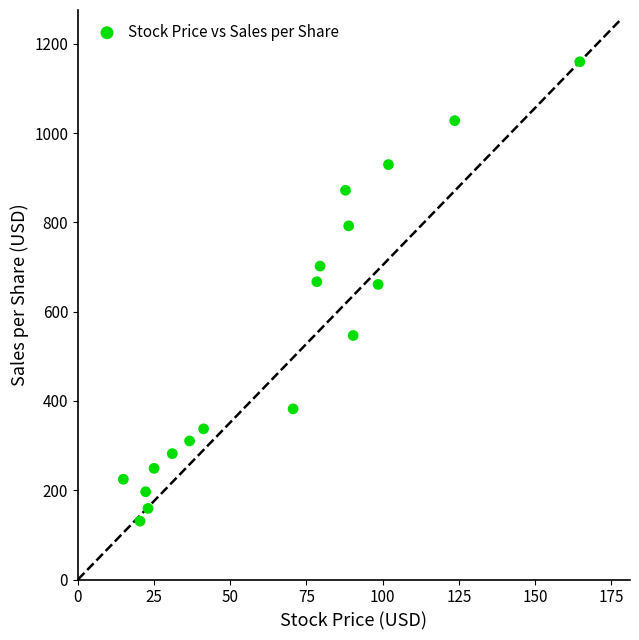

What is the range of Y values (max minus min)?

1029.2